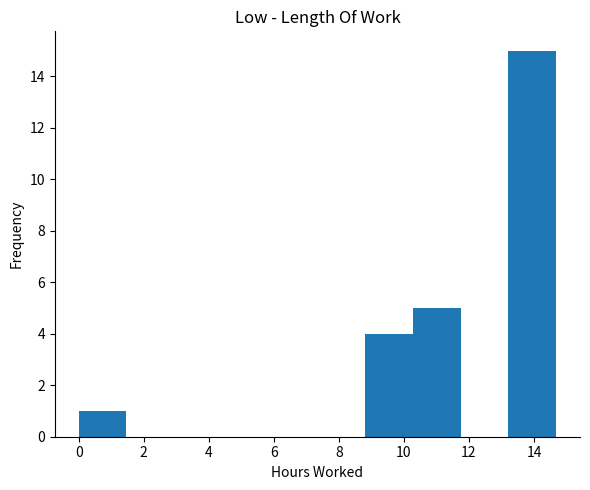

Reading left to right, transcribe this chart: for each bar, give the range it covers on the x-axis and its height. Neither the bar edges nor the heights are printed on the chart, so give them approximately, as read against the axes.

0.0 to 1.4: 1
1.4 to 3.0: 0
3.0 to 4.4: 0
4.4 to 5.8: 0
5.8 to 7.4: 0
7.4 to 8.8: 0
8.8 to 10.2: 4
10.2 to 11.8: 5
11.8 to 13.2: 0
13.2 to 14.6: 15